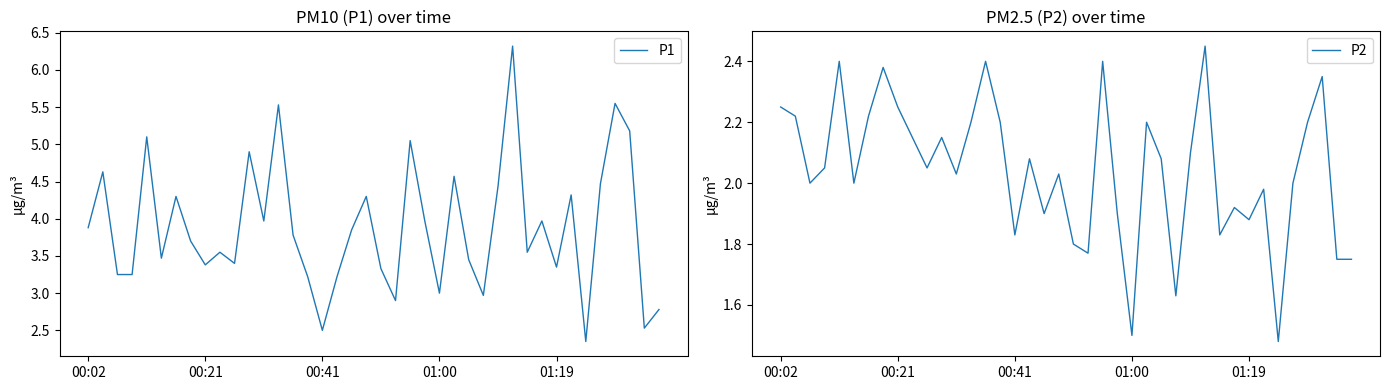

How many categories are shown in the chart?

40